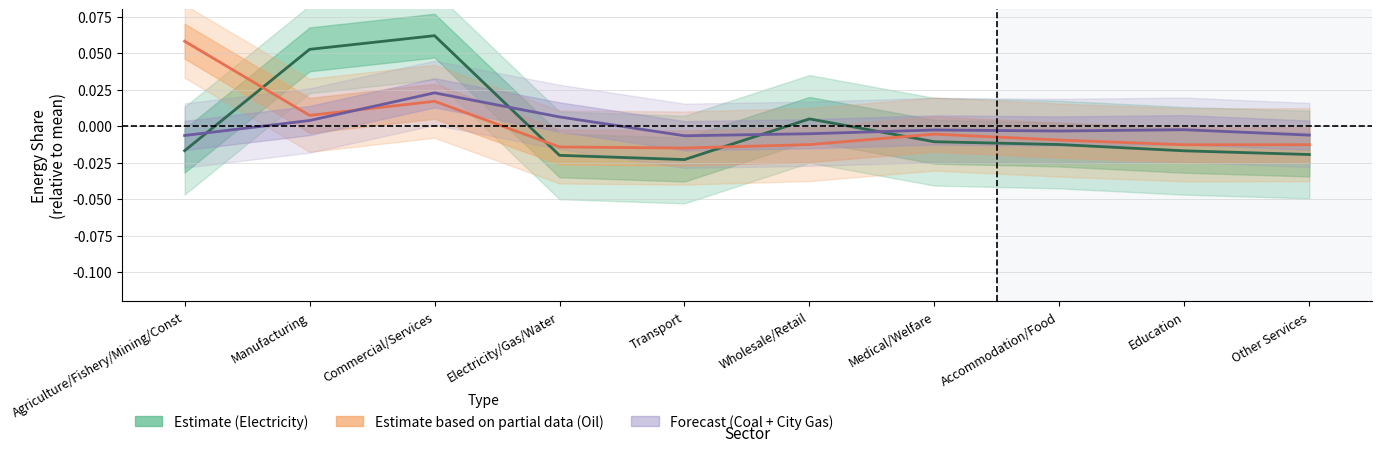

Which series changed the most between Medical/Welfare and Other Services?

Electricity